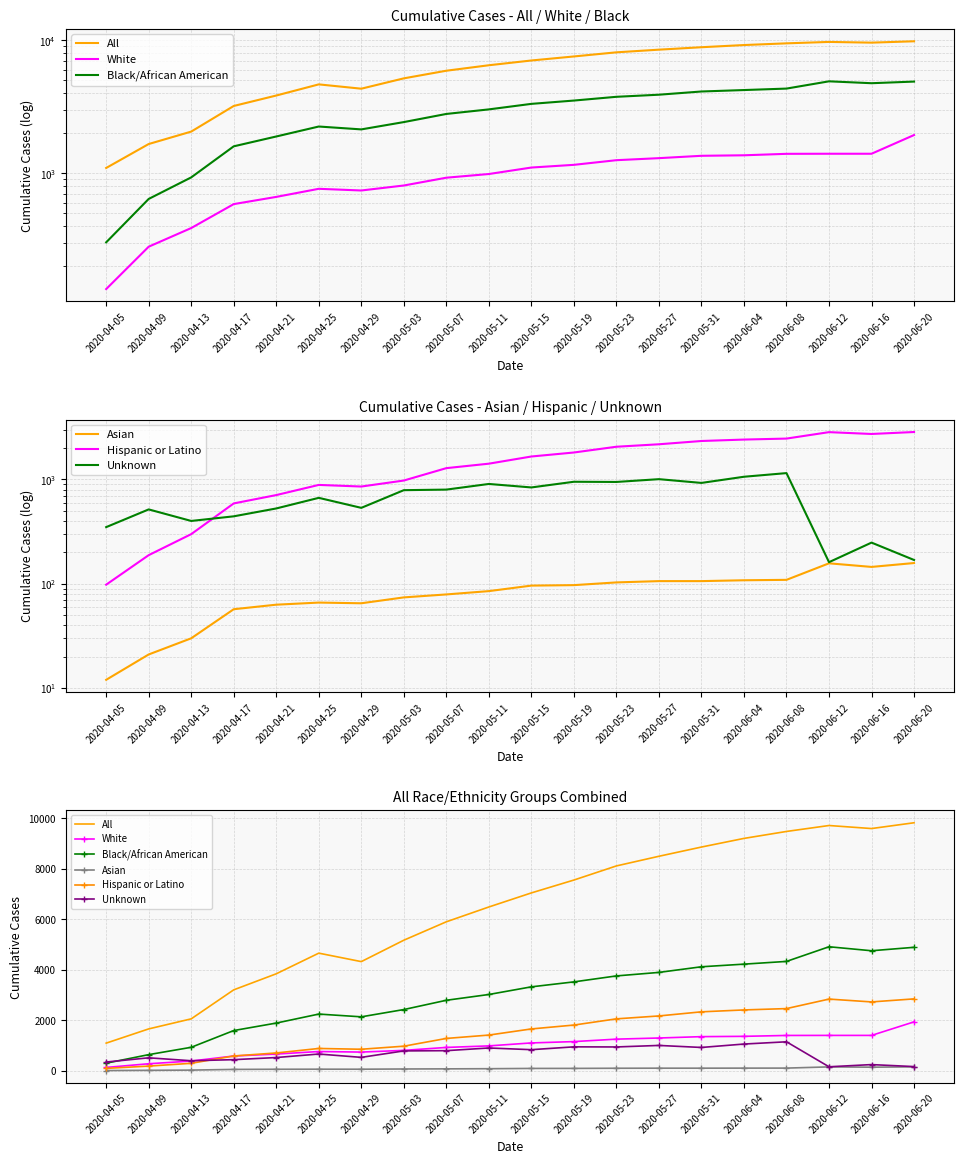

What is the value of the Unknown point at the 19th from the left?

248